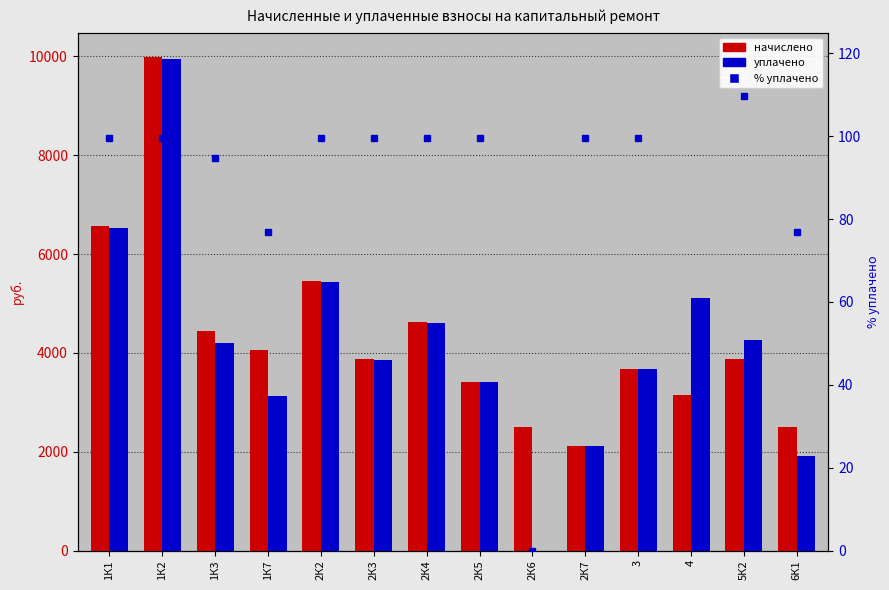

The value of % уплачено at 2К3 is 26.9. True or false?

False